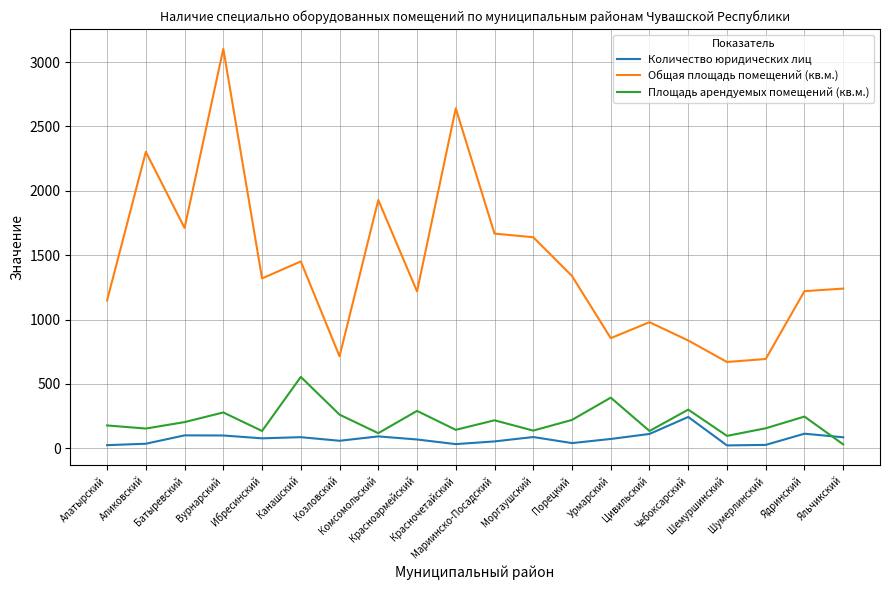

Which series has the widest spread of values?

Общая площадь помещений (кв.м.)